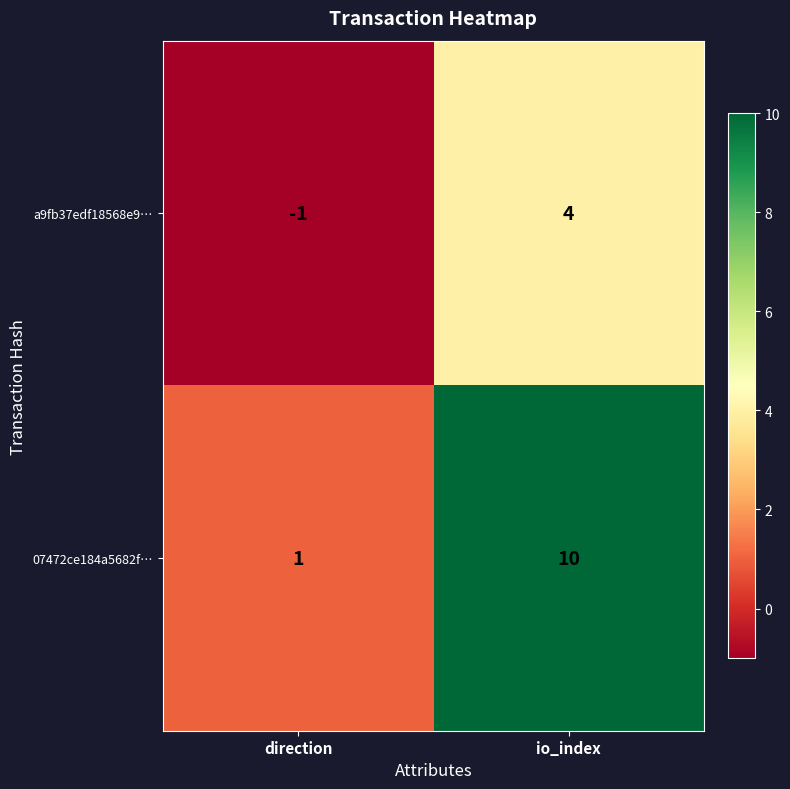

What is the difference between the maximum and minimum values in the 07472ce184a5682f… series?

9